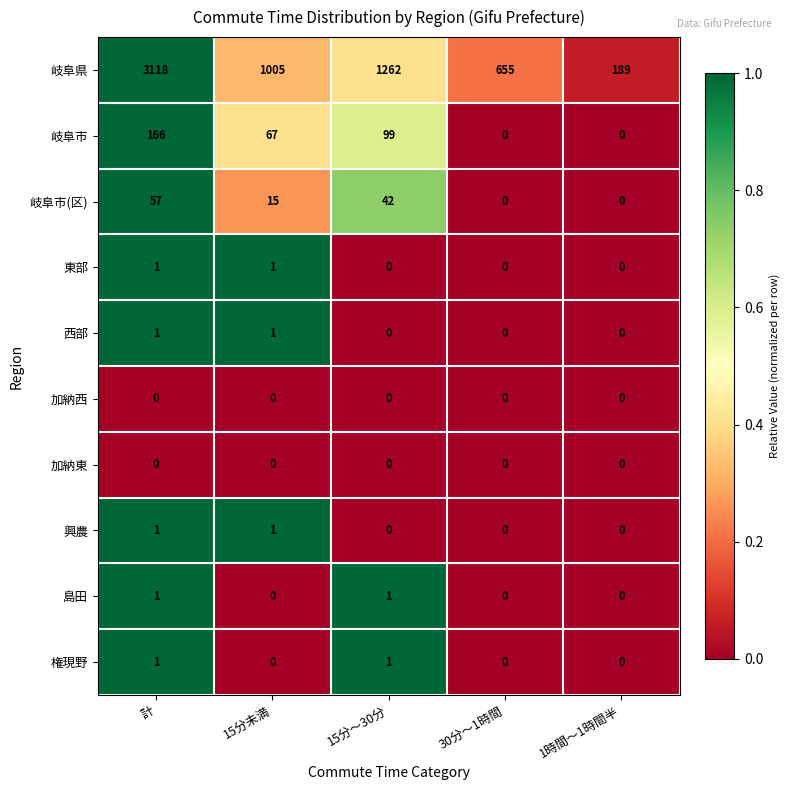

What is the difference between the second highest and minimum values in the 岐阜市(区) series?

42